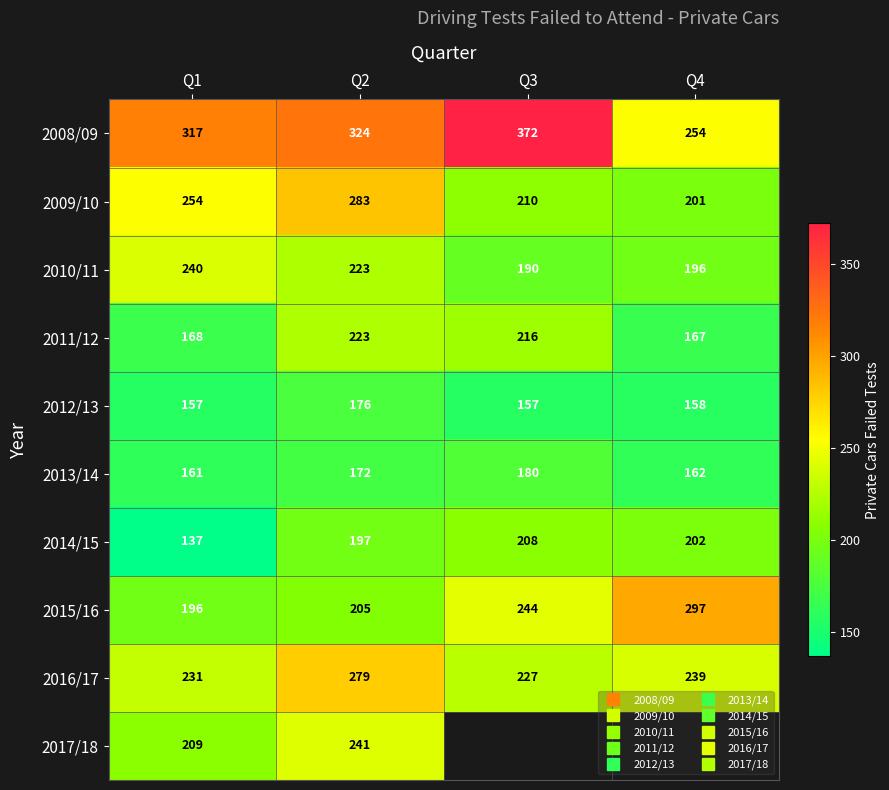

At which category is the sum across all series the highest?

Q2